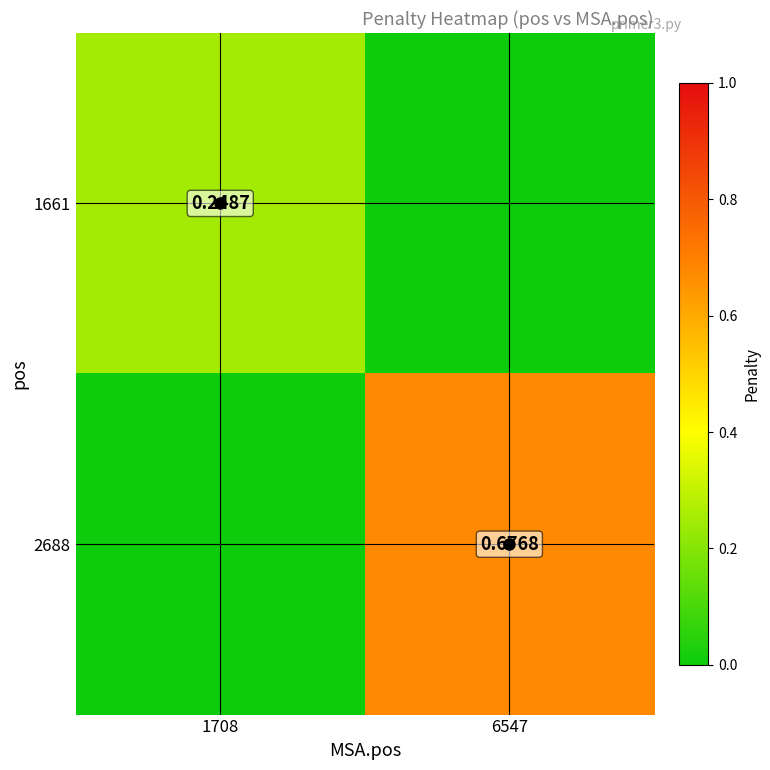

What is the spread (max minus min) of values at 6547?

0.7